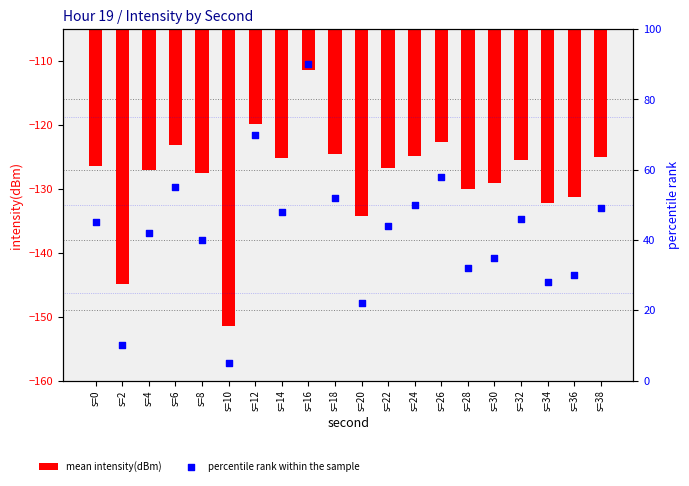

Which series contains the highest Y value?

percentile rank within the sample